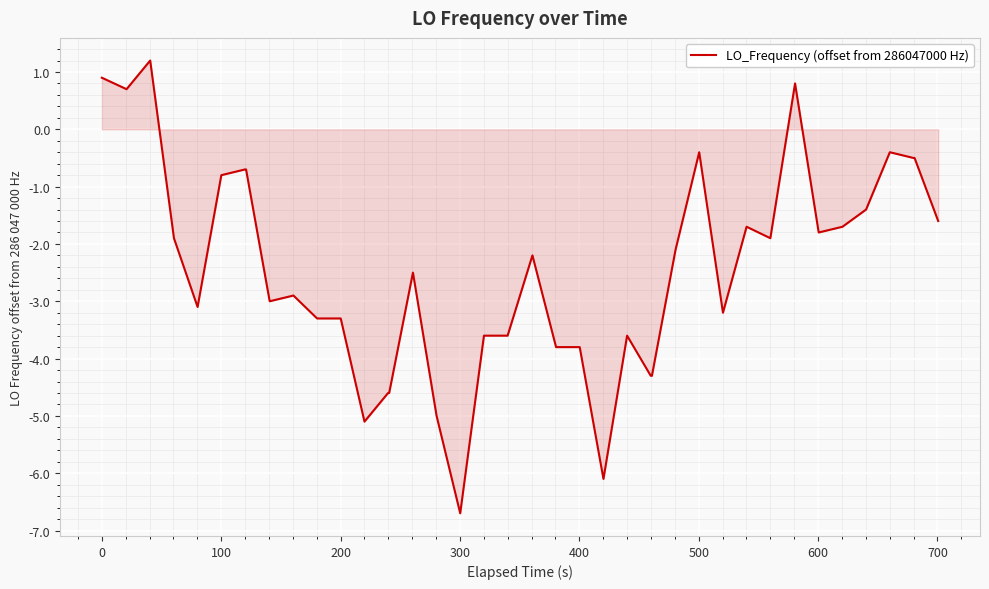

Reading right to left, extract all data points from this chart.

-1.6	-0.5	-0.5	-0.4	-1.4	-1.7	-1.8	0.8	-1.9	-1.7	-3.2	-0.4	-2.1	-4.3	-4.3	-3.6	-6.1	-3.8	-3.8	-2.2	-3.6	-3.6	-6.7	-5.0	-2.5	-4.6	-4.6	-5.1	-3.3	-3.3	-2.9	-3.0	-0.7	-0.7	-0.8	-3.1	-1.9	1.2	0.7	0.9